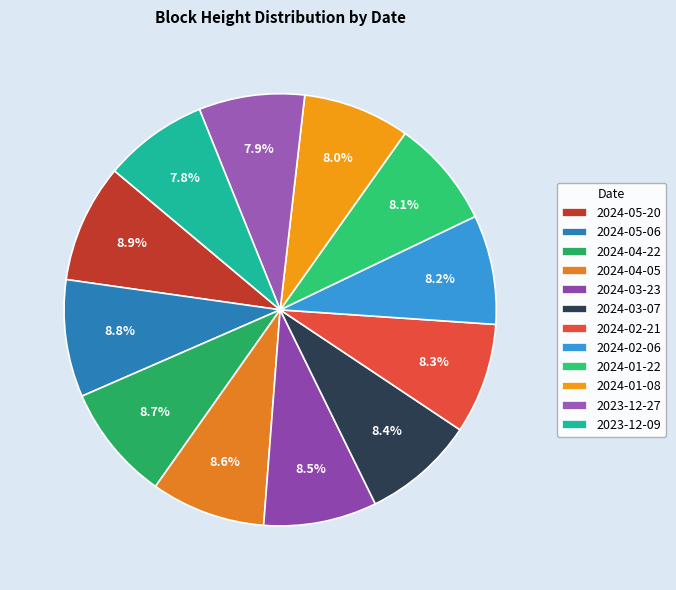

Does any single category account for the majority?

No